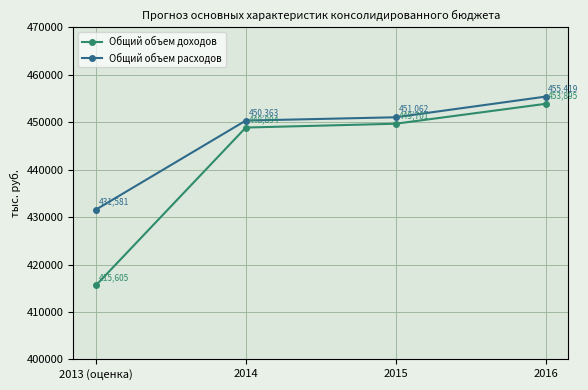

What is the total value across all series at 2013 (оценка)?

847186